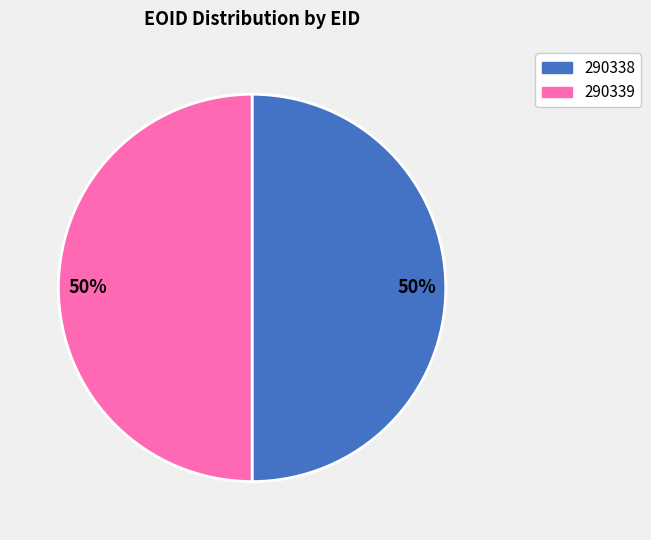

To the nearest percent, what percentage of the pie is 290339?

50%